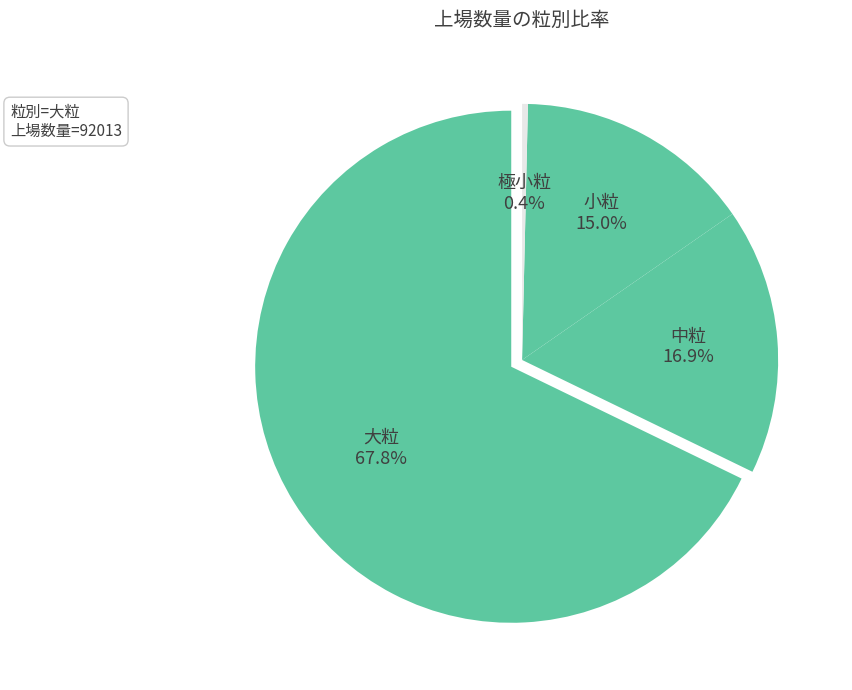

What is the majority slice?

大粒(とよまさり)